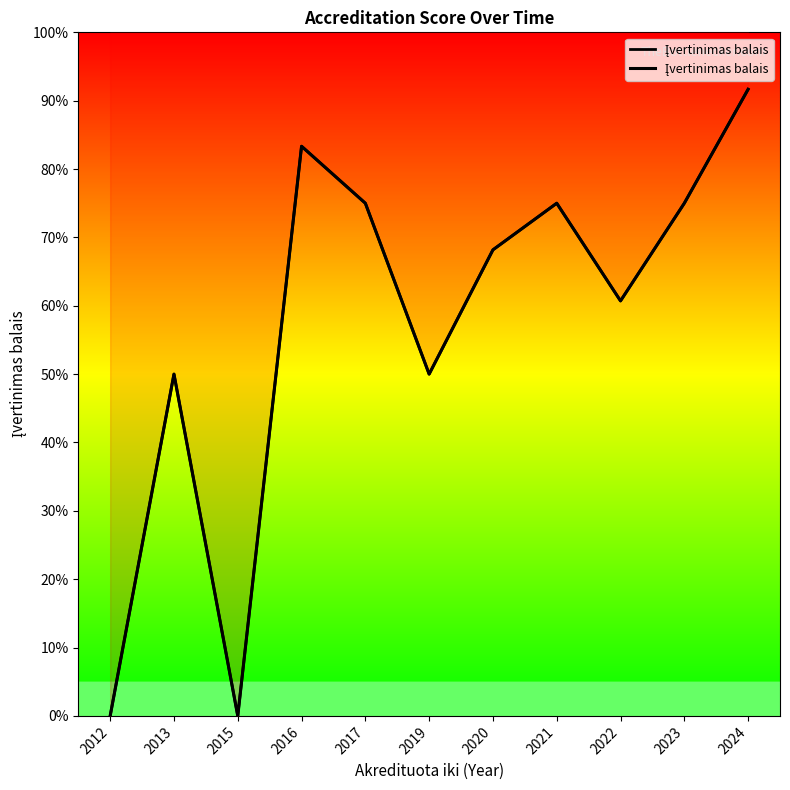

What is the maximum value shown in the chart?

91.7